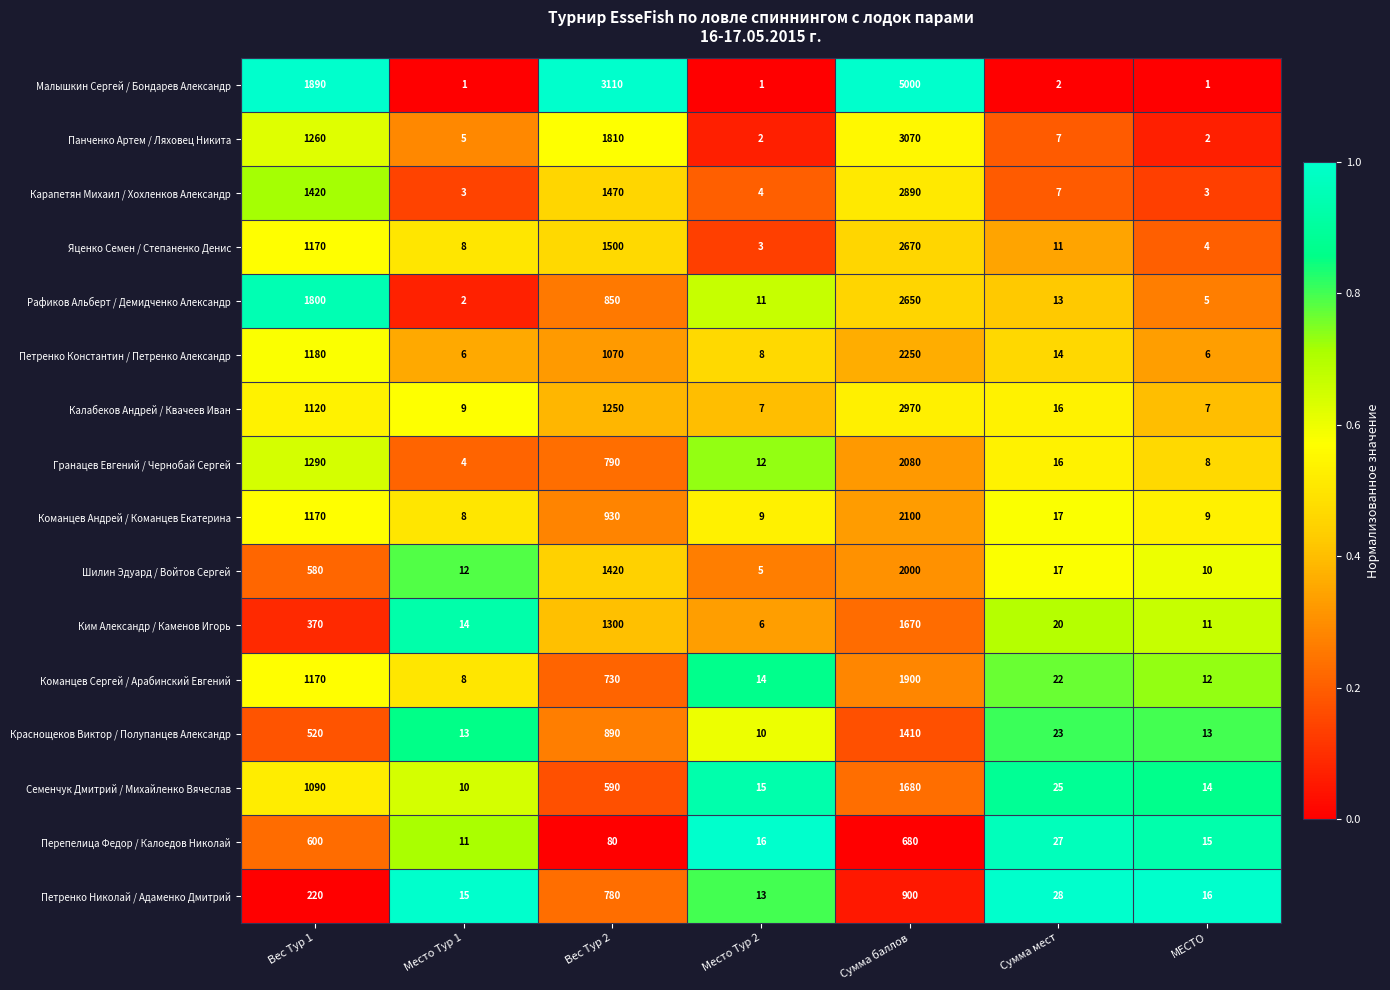

Which series changed the most between Место Тур 1 and Место Тур 2?

Рафиков Альберт / Демидченко Александр